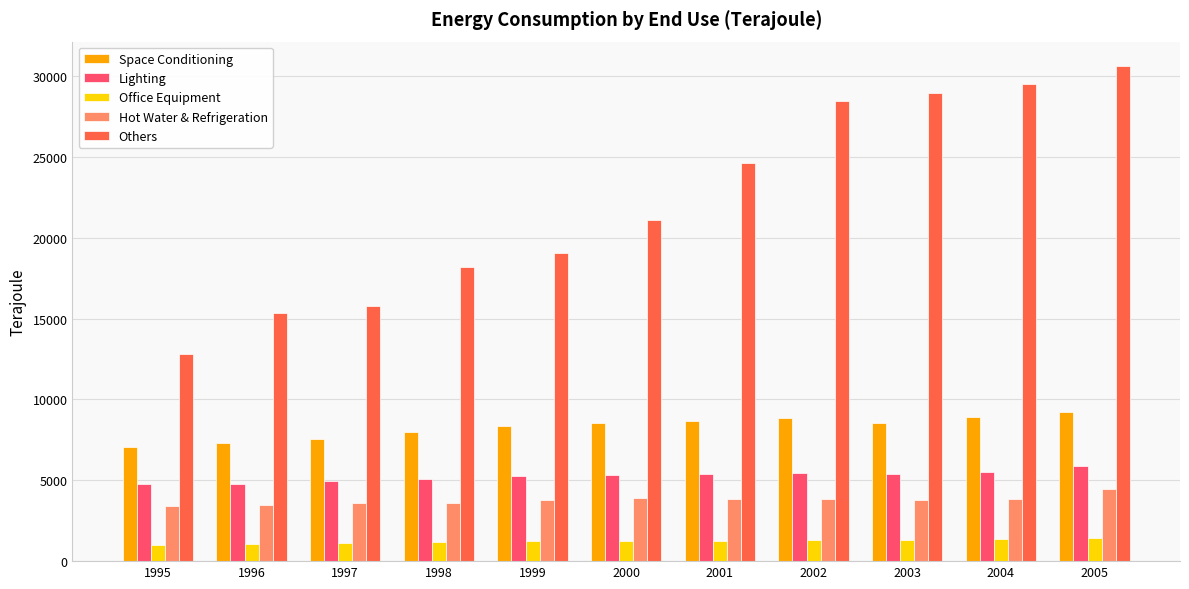

What are all the series names shown in the legend?

Space Conditioning, Lighting, Office Equipment, Hot Water & Refrigeration, Others